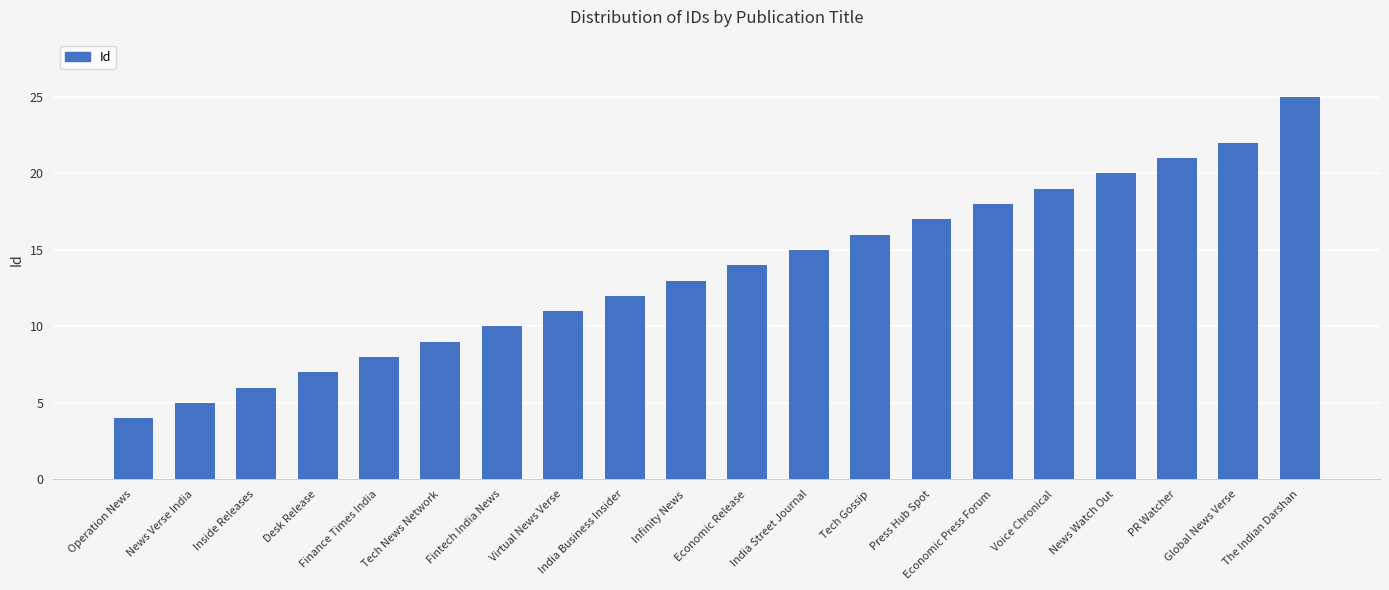

What is the label of the 14th bar from the right?

Fintech India News